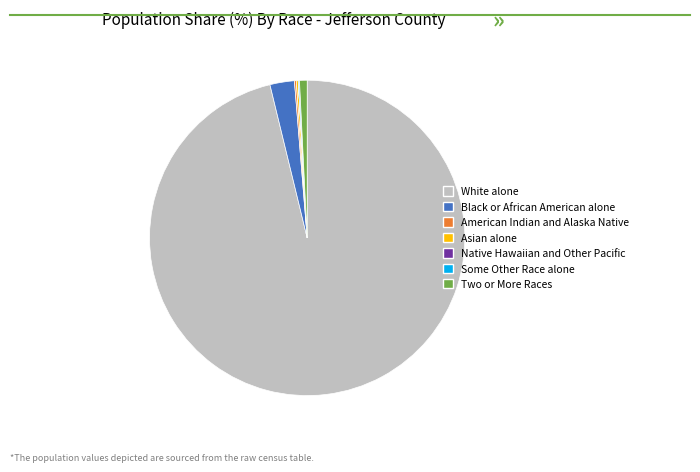

Which category accounts for the majority?

White alone